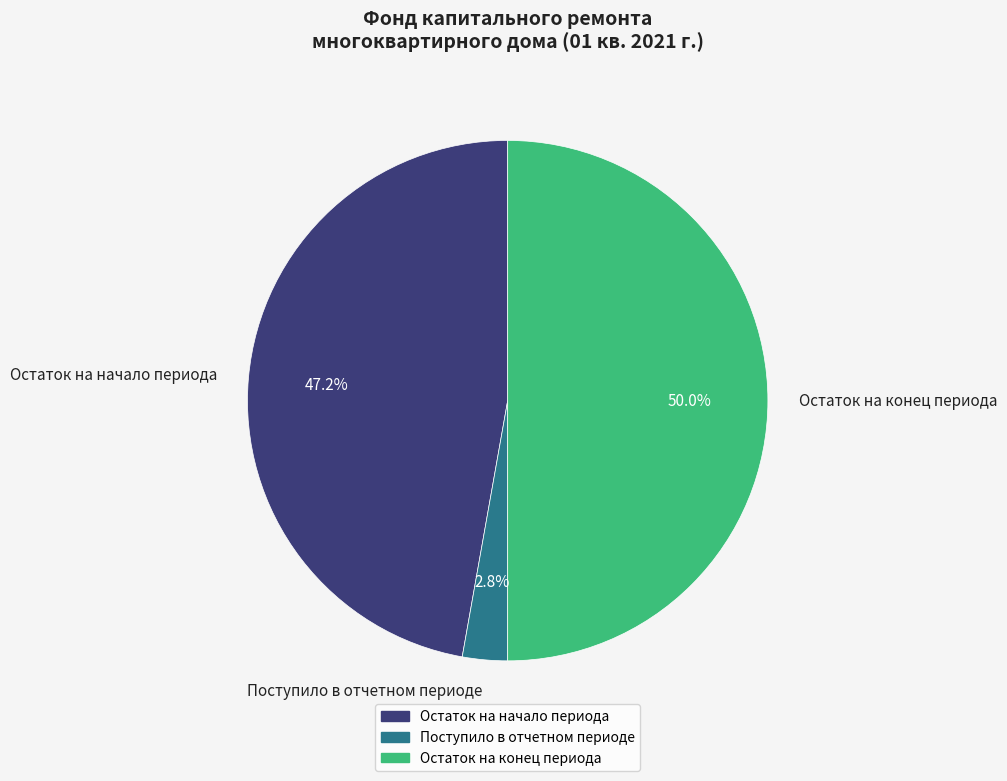

What is the smallest slice in the pie chart?

Поступило в отчетном периоде